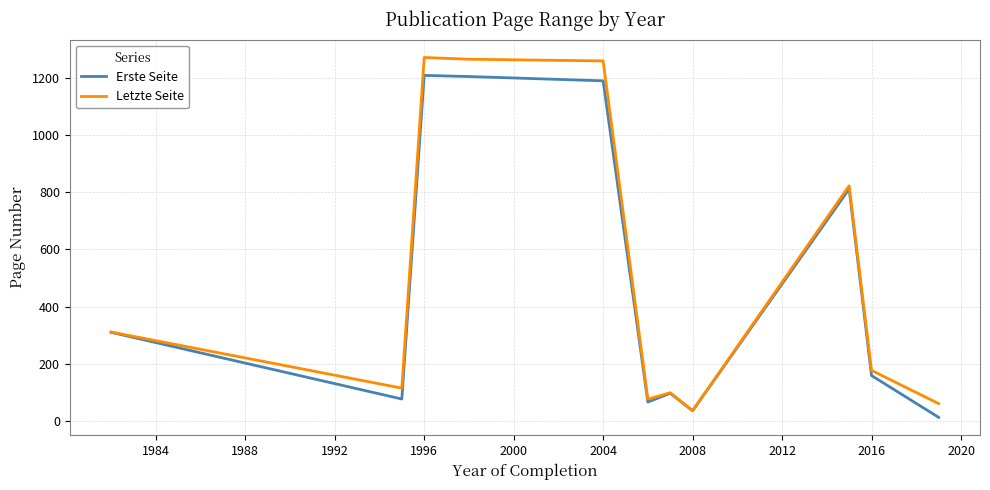

Which series has the largest range (max minus min)?

Letzte Seite